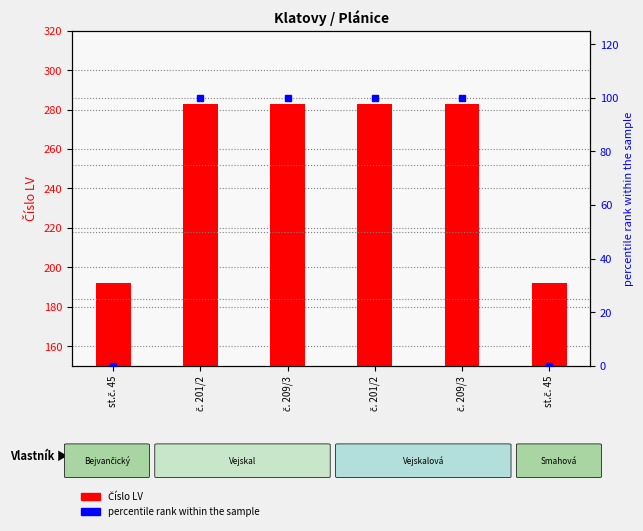

Are the bars horizontal?

No